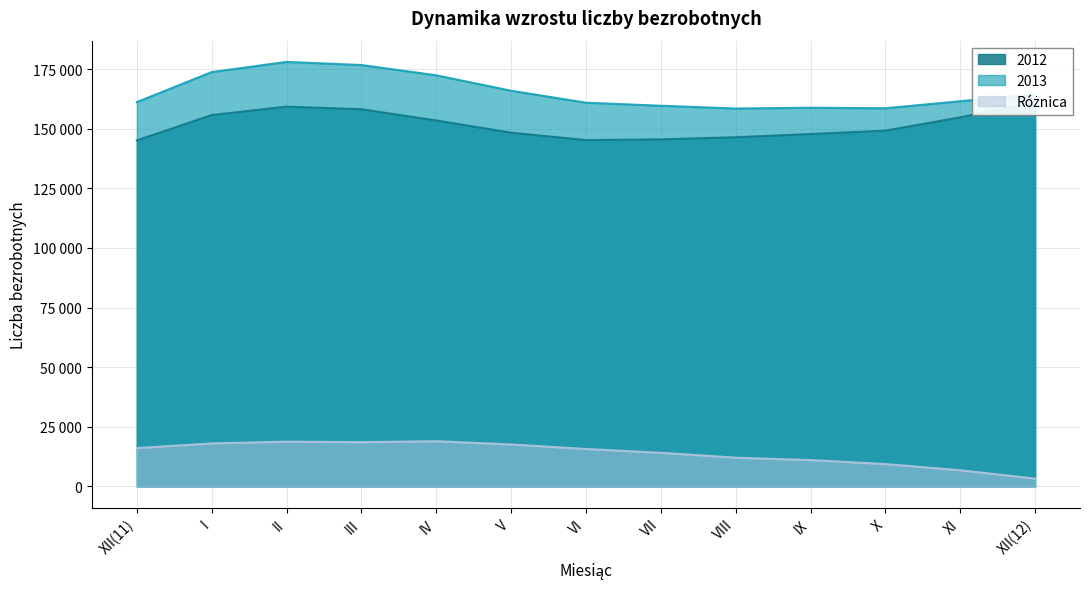

Which has a higher value, VIII or II?

II